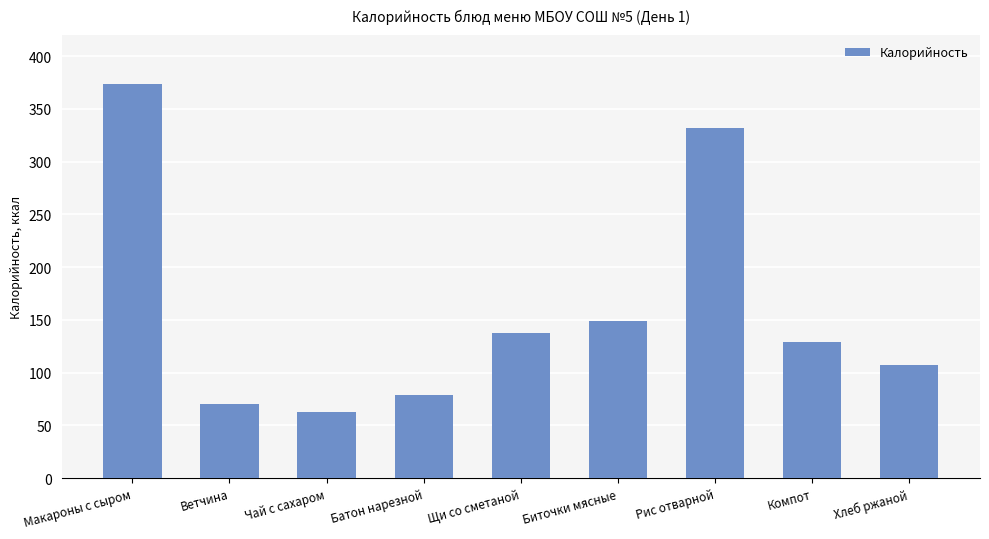

How many data points are less than 129?

4